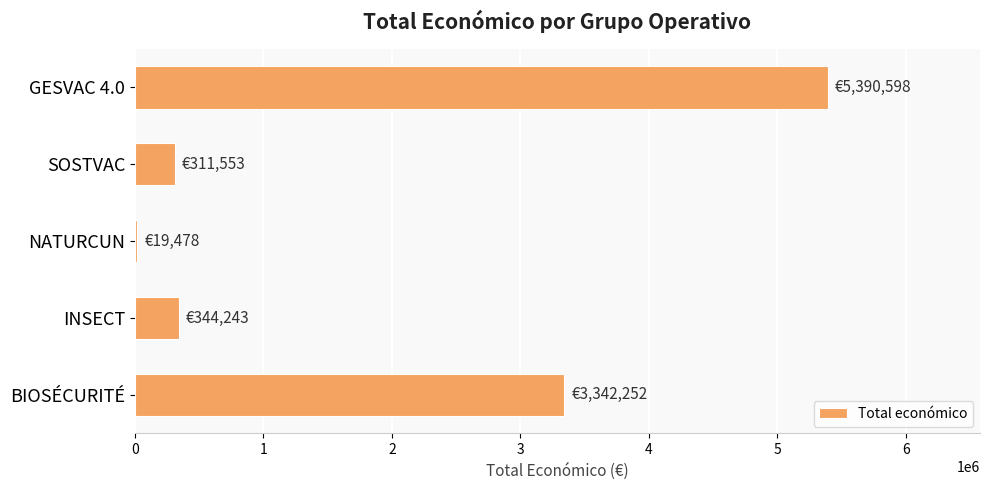

Does the chart contain stacked bars?

No